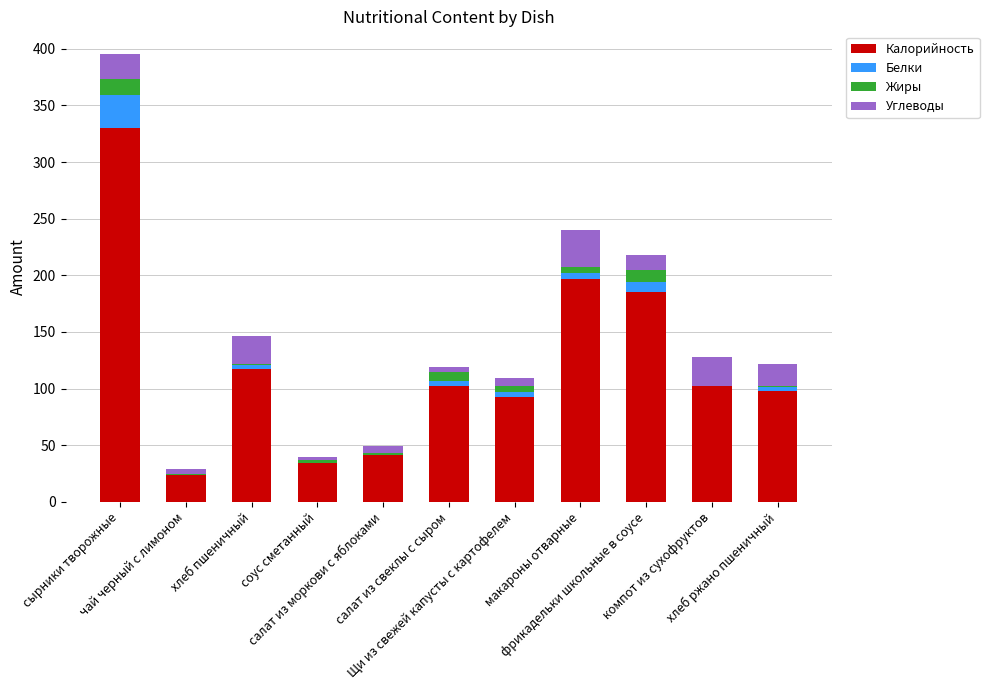

What is the highest value of the Калорийность series?

329.9